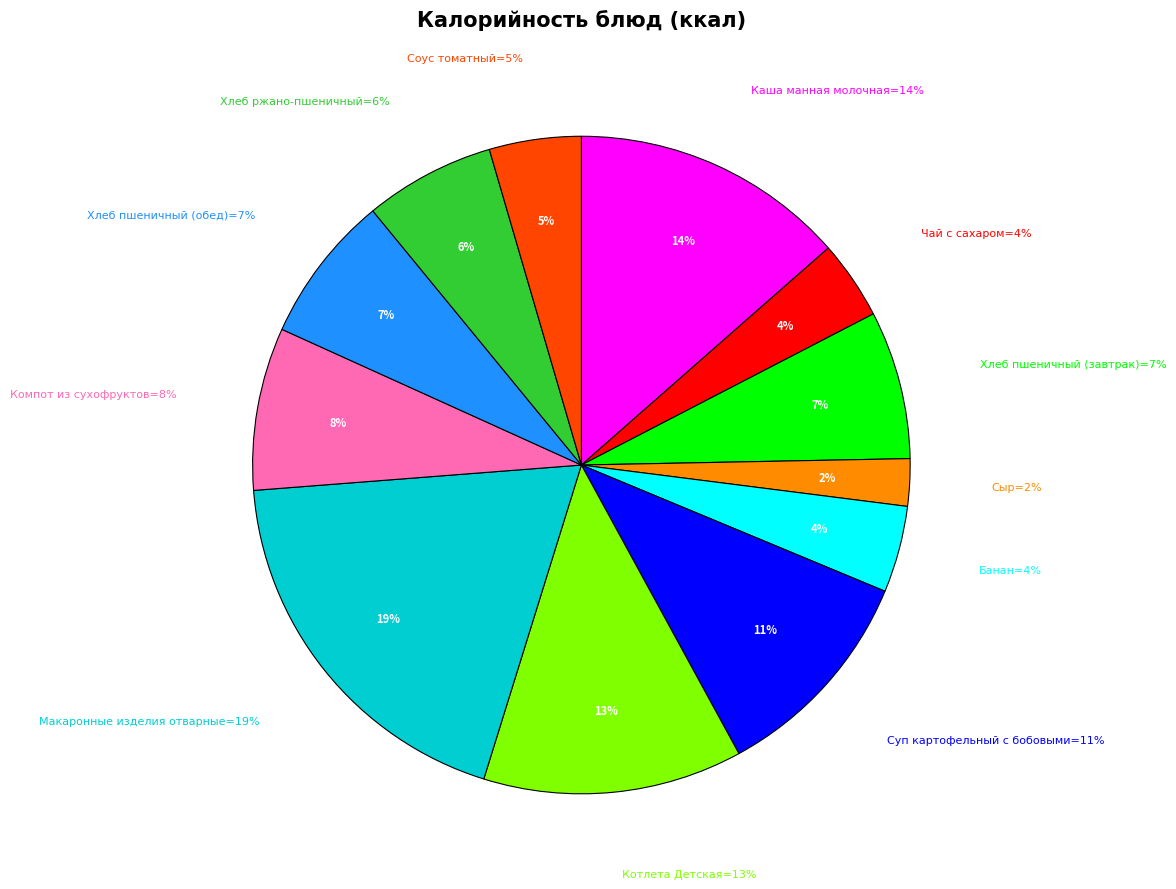

Is there any slice that represents more than half of the pie?

No